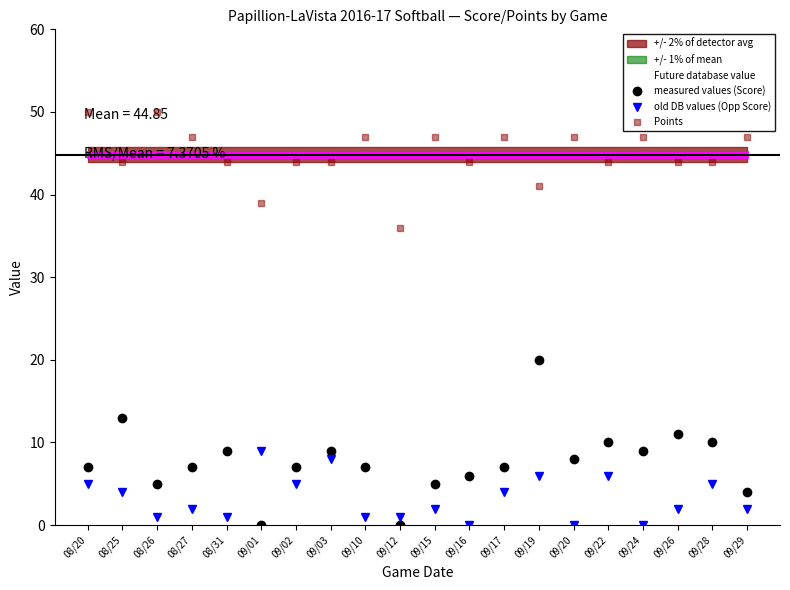

How many values in measured values (Score) are above zero?

18